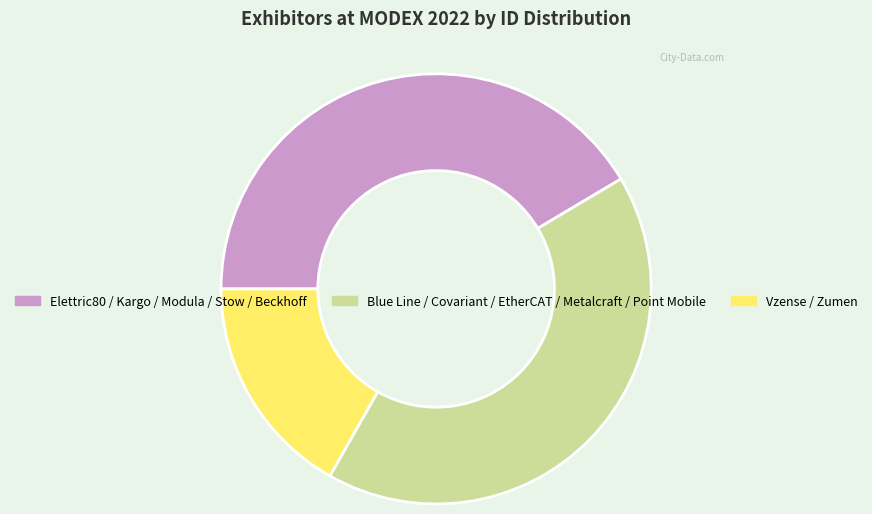

Is the sum of Elettric80 / Kargo / Modula / Stow / Beckhoff and Vzense / Zumen greater than half?

Yes